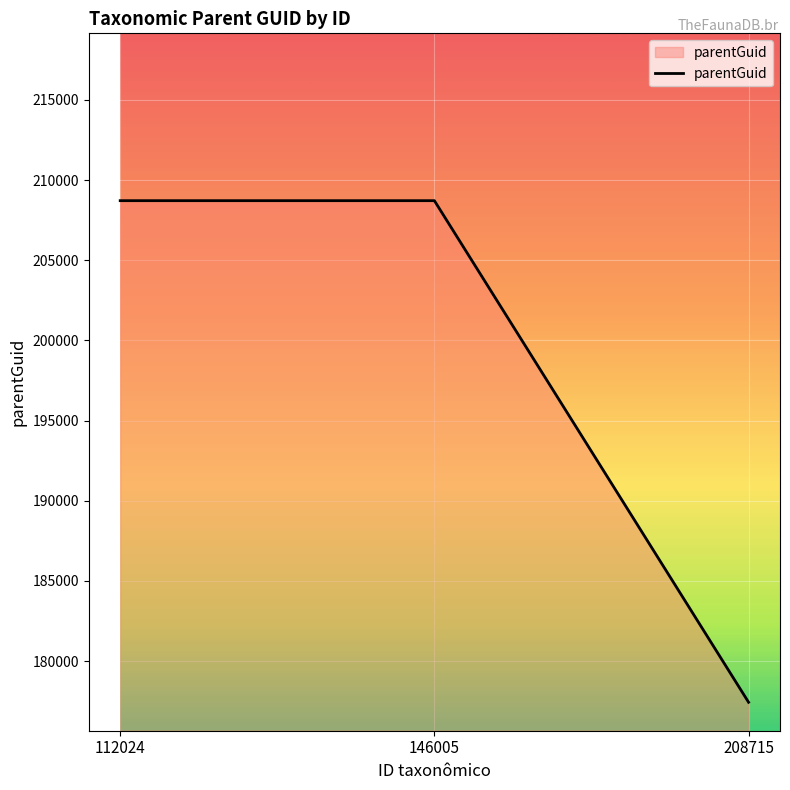

What is the average value?

198288